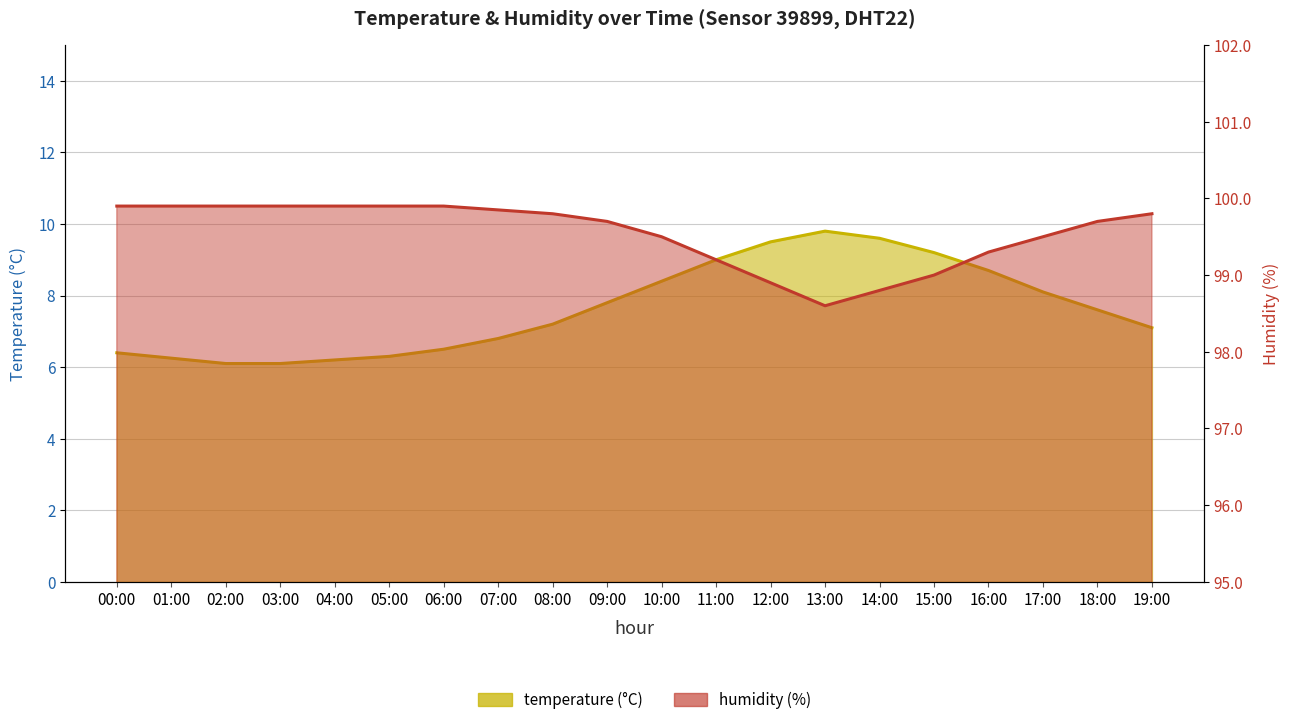

Reading right to left, list all the values displayed in this chart.

temperature: 19:00=7.1	18:00=7.6	17:00=8.1	16:00=8.7	15:00=9.2	14:00=9.6	13:00=9.8	12:00=9.5	11:00=9.0	10:00=8.4	09:00=7.8	08:00=7.2	07:00=6.8	06:00=6.5	05:00=6.3	04:00=6.2	03:00=6.1	02:00=6.1	01:00=6.2	00:00=6.4
humidity: 19:00=99.8	18:00=99.7	17:00=99.5	16:00=99.3	15:00=99.0	14:00=98.8	13:00=98.6	12:00=98.9	11:00=99.2	10:00=99.5	09:00=99.7	08:00=99.8	07:00=99.8	06:00=99.9	05:00=99.9	04:00=99.9	03:00=99.9	02:00=99.9	01:00=99.9	00:00=99.9